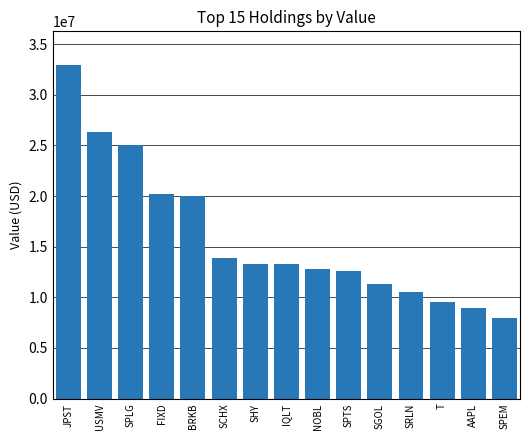

Does the chart contain any negative values?

No